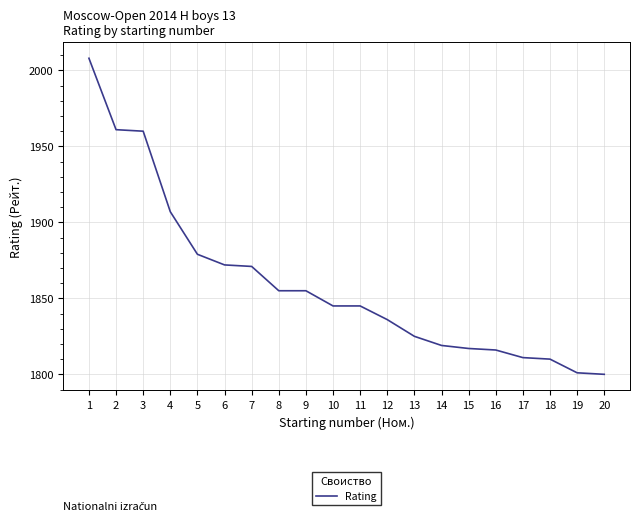

Is it true that the value at 12 is 1836?

True